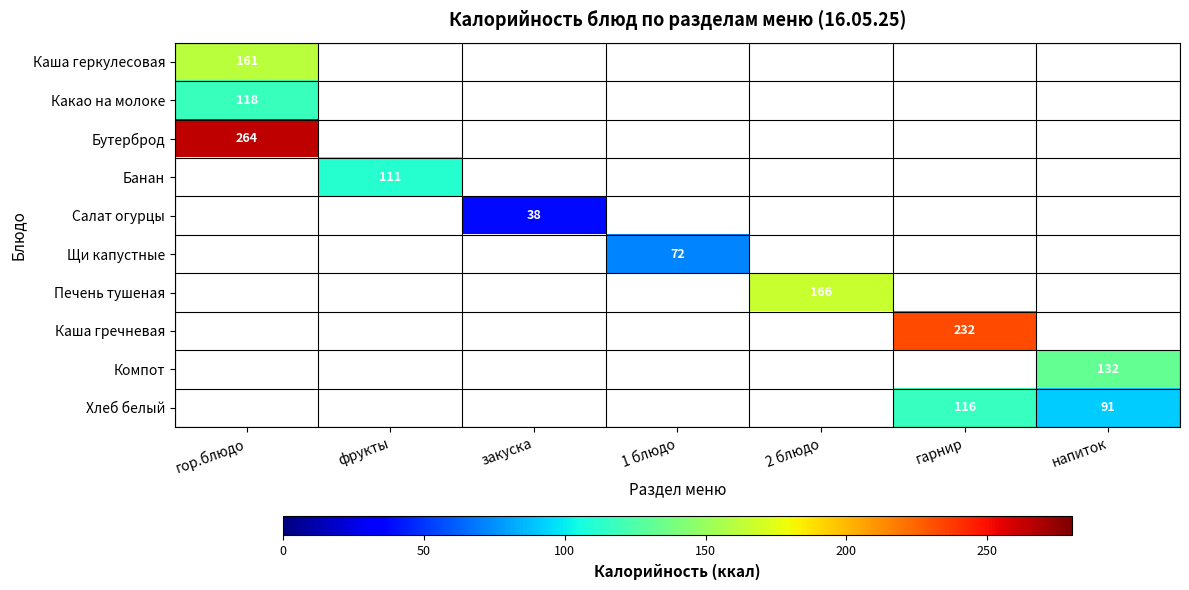

Is it true that Бутерброд equals 360 at гор.блюдо?

False